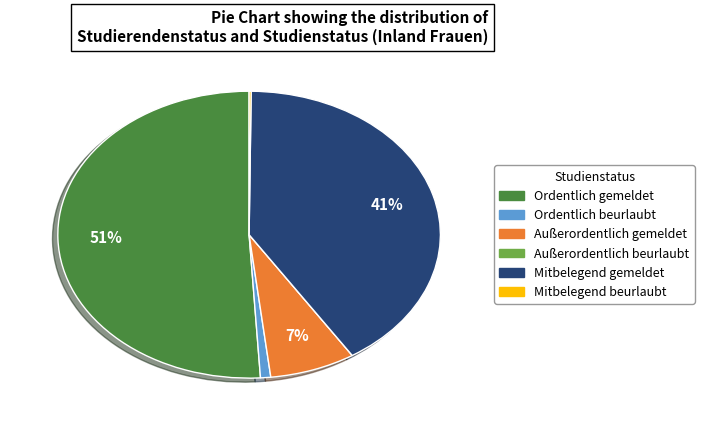

Between Mitbelegend gemeldet and Ordentlich gemeldet, which is larger?

Ordentlich gemeldet